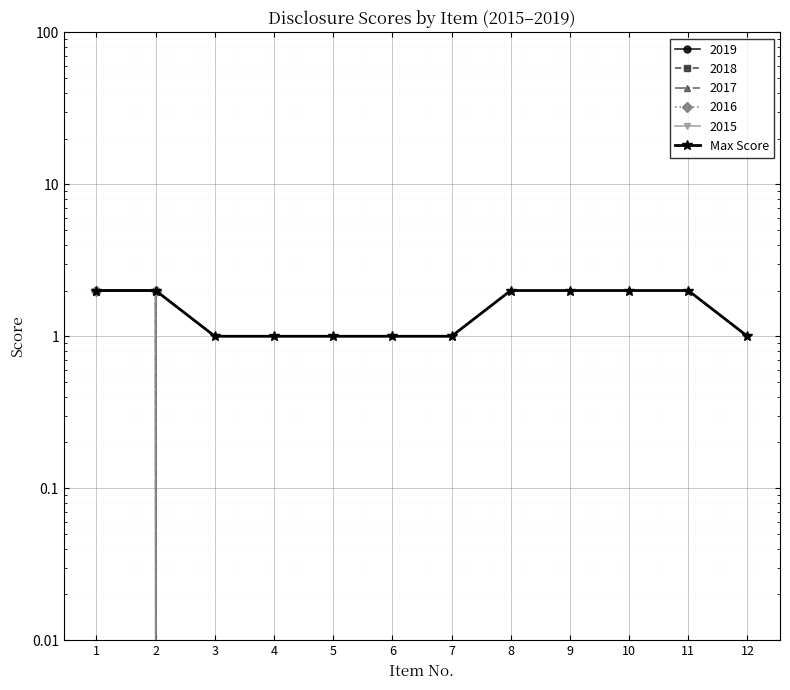

What is the greatest value displayed?

2